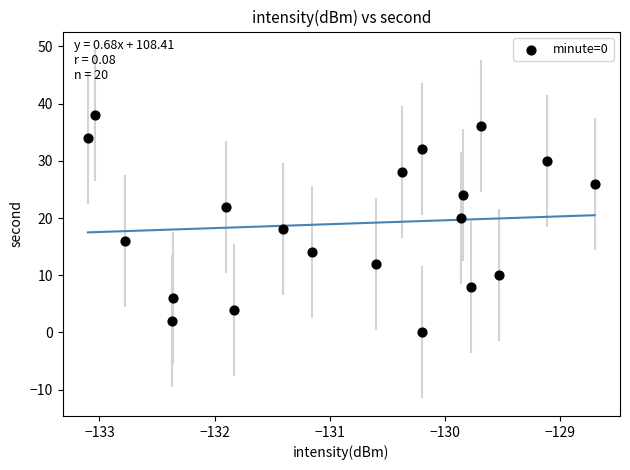

What is the range of Y values (max minus min)?

38